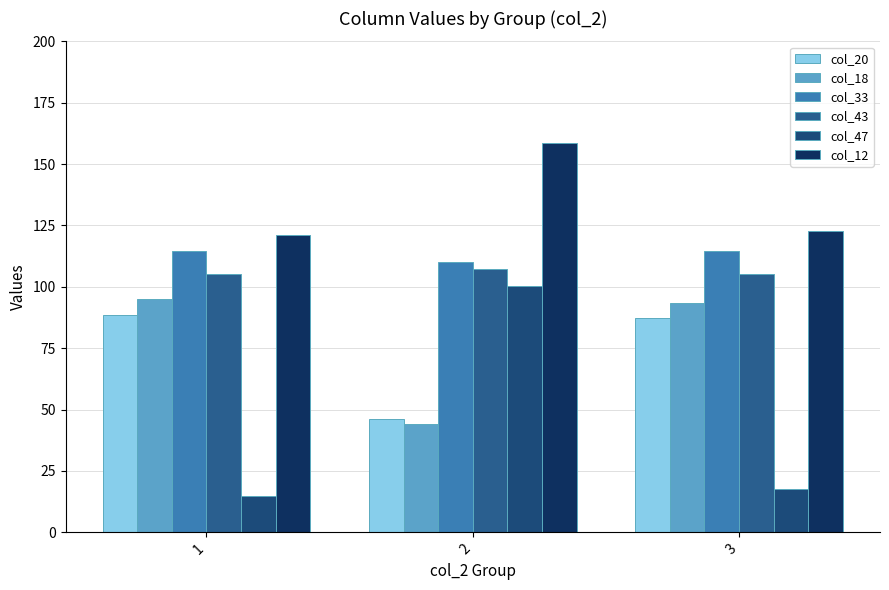

What is the value of the col_33 bar at the 3rd from the left?

114.5